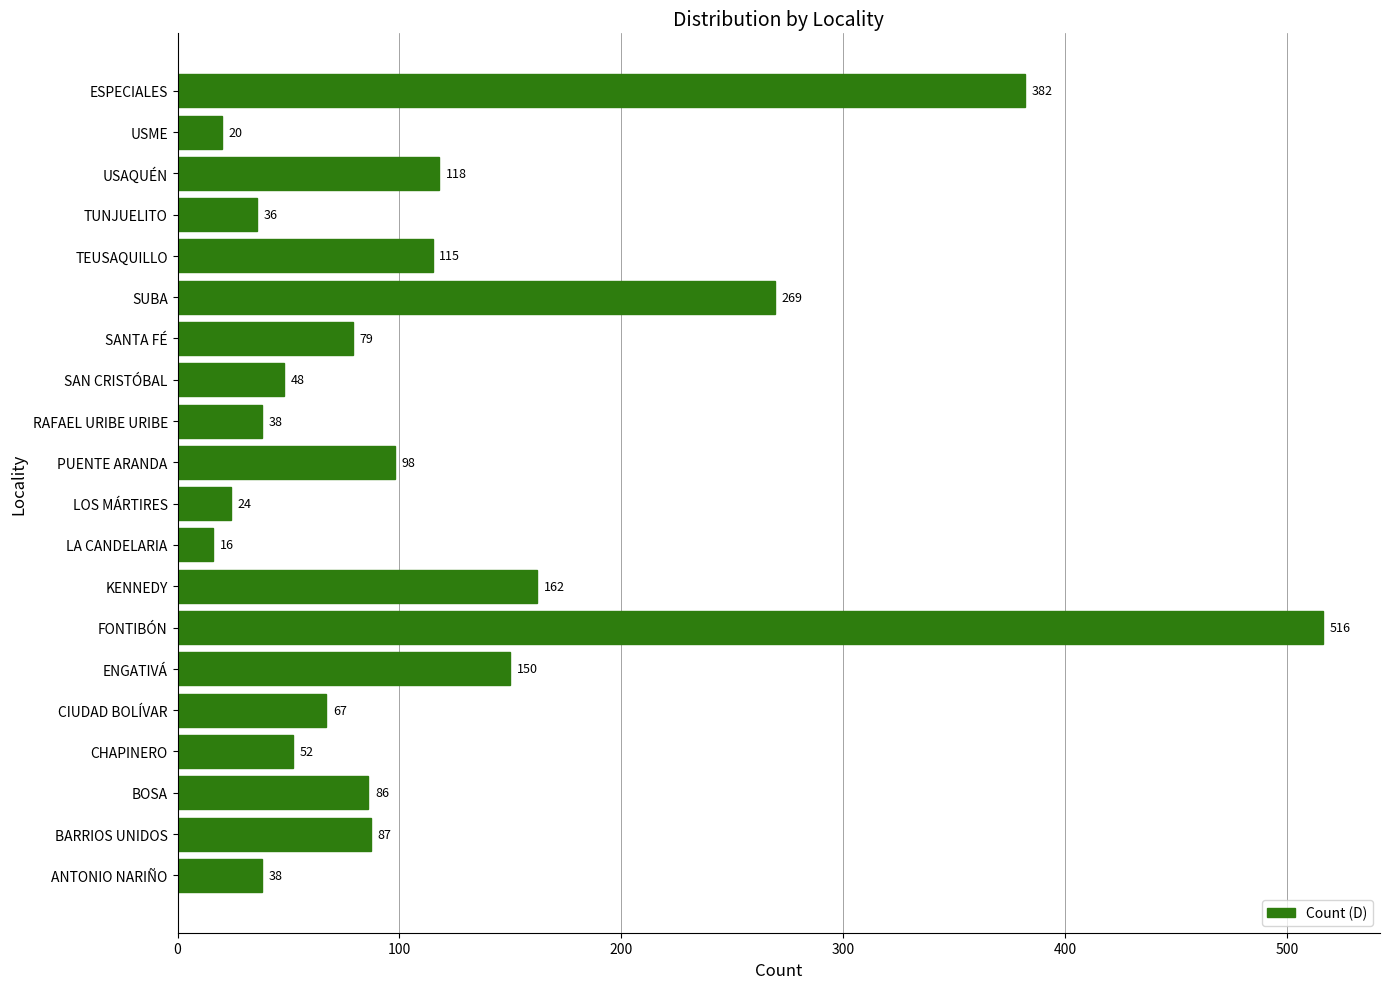

The chart shows a value of 17 at CIUDAD BOLÍVAR. True or false?

False